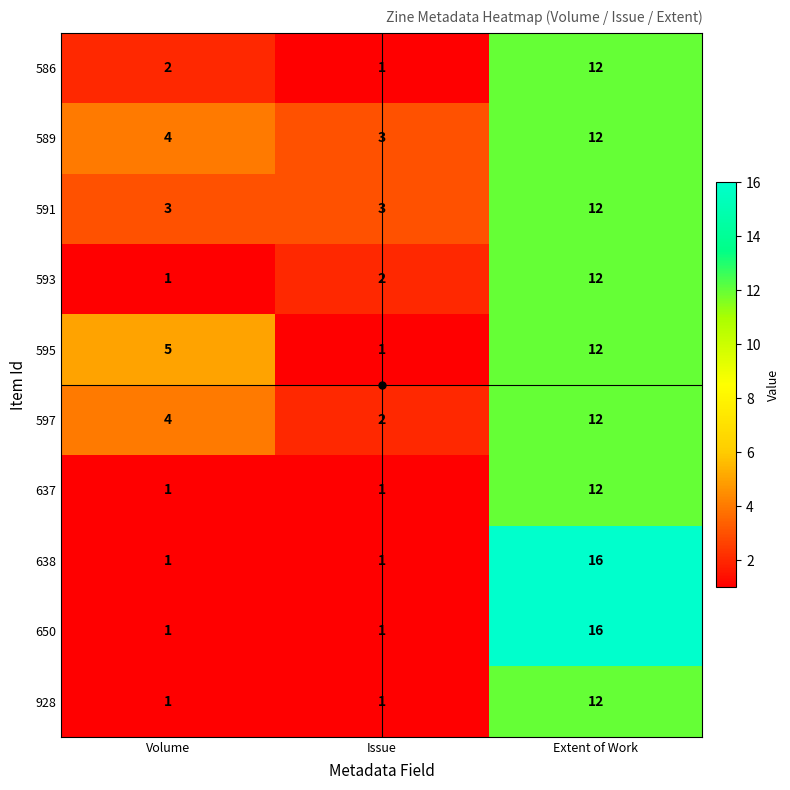

What is the difference between the 650 values at Issue and Extent of Work?

15